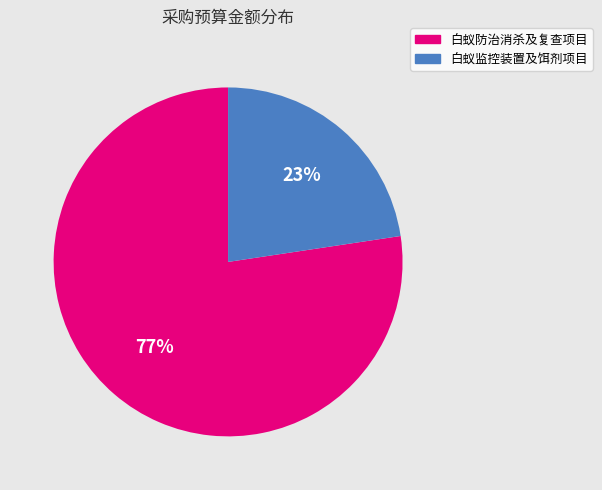

Count the number of slices in the pie.

2